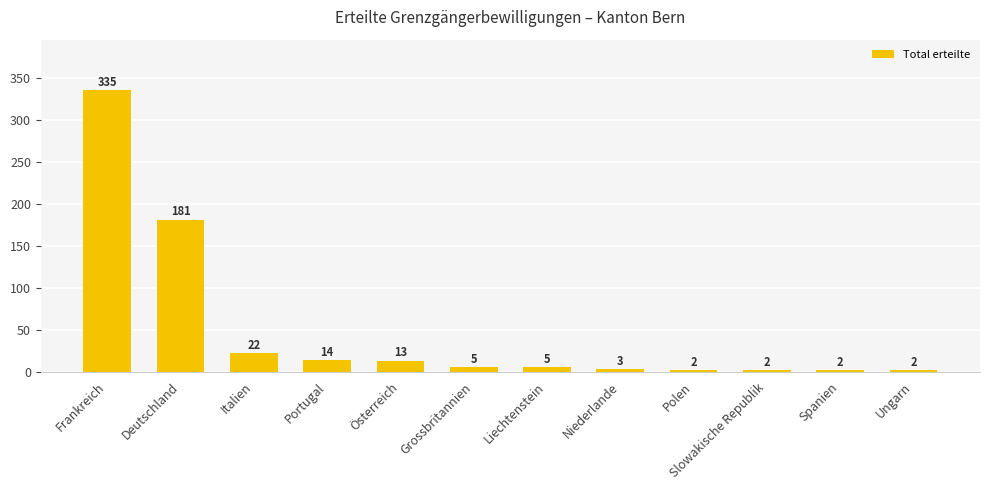

At which label is the value closest to 168?

Deutschland